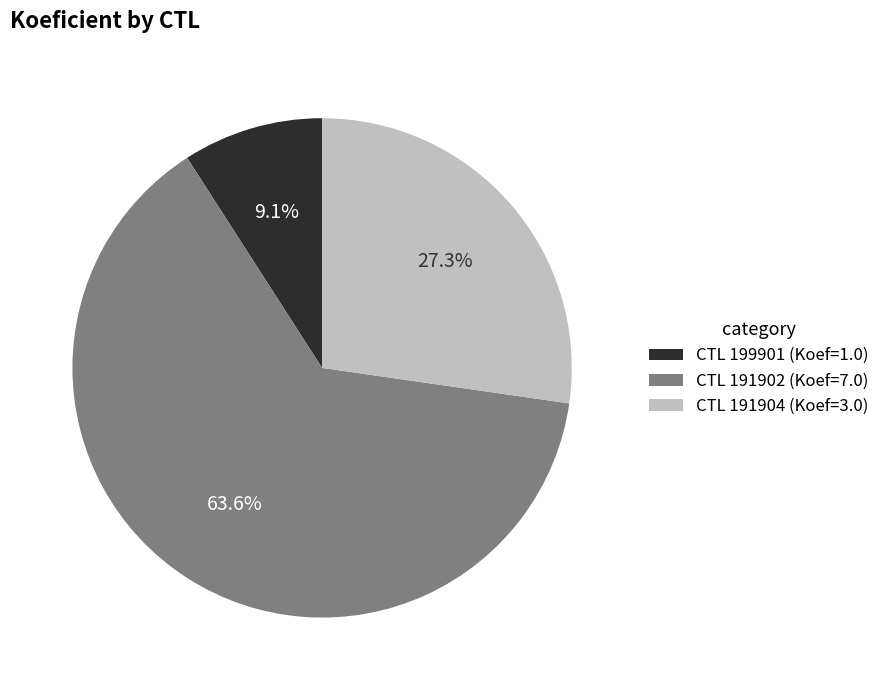

Is there any slice that represents more than half of the pie?

Yes